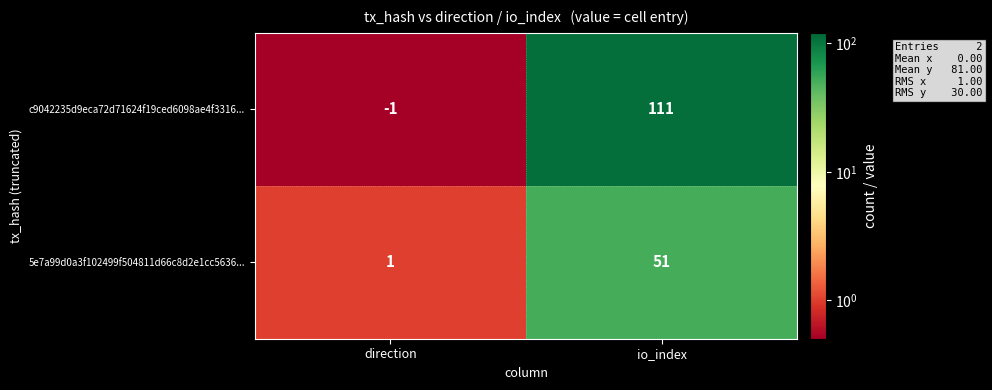

What is the highest value of the c9042235d9eca72d71624f19ced6098ae4f3316... series?

111